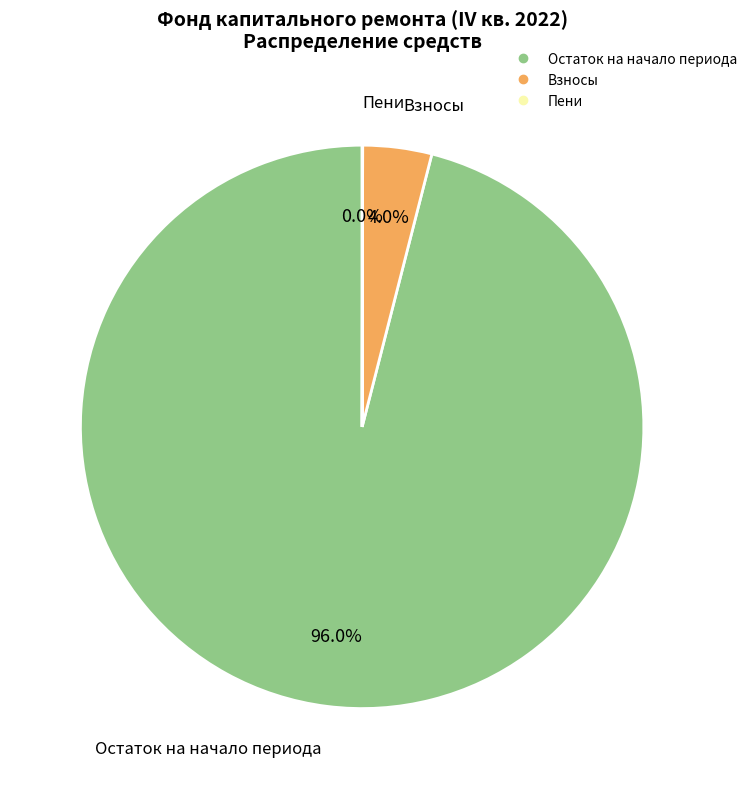

Does any single category account for the majority?

Yes